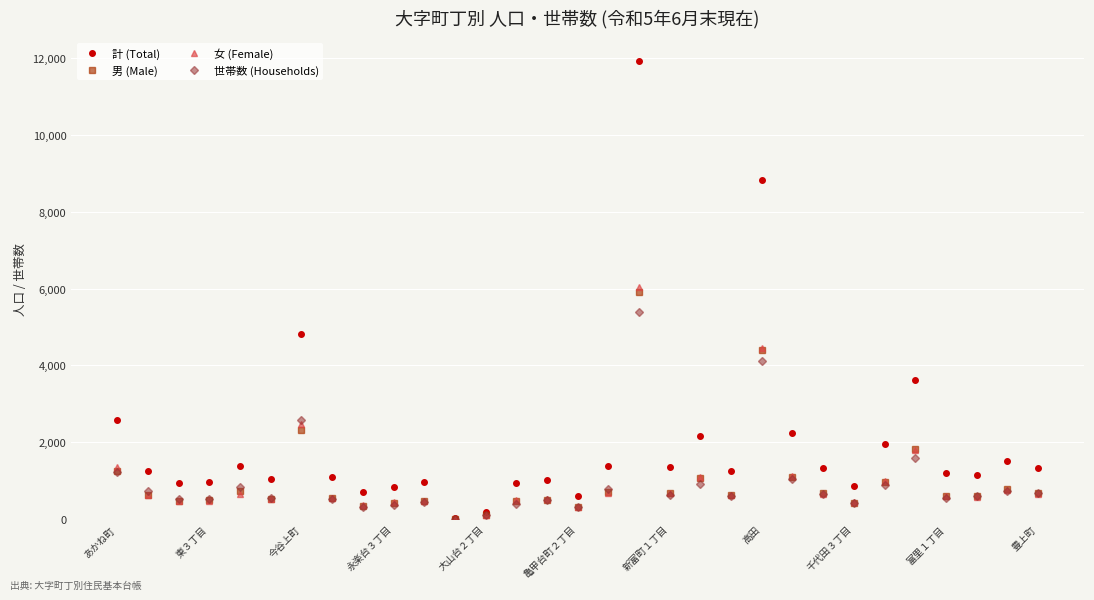

What is the greatest value displayed?

11941